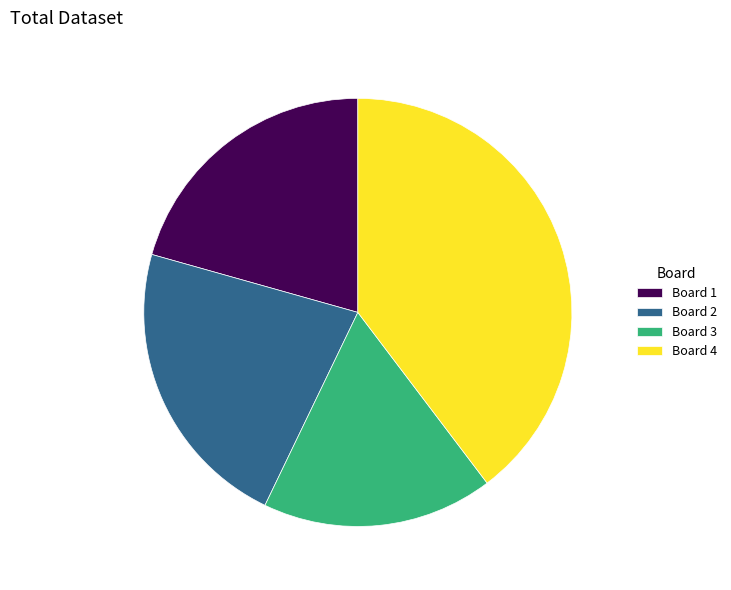

Does Board 2 account for over 50% of the chart?

No